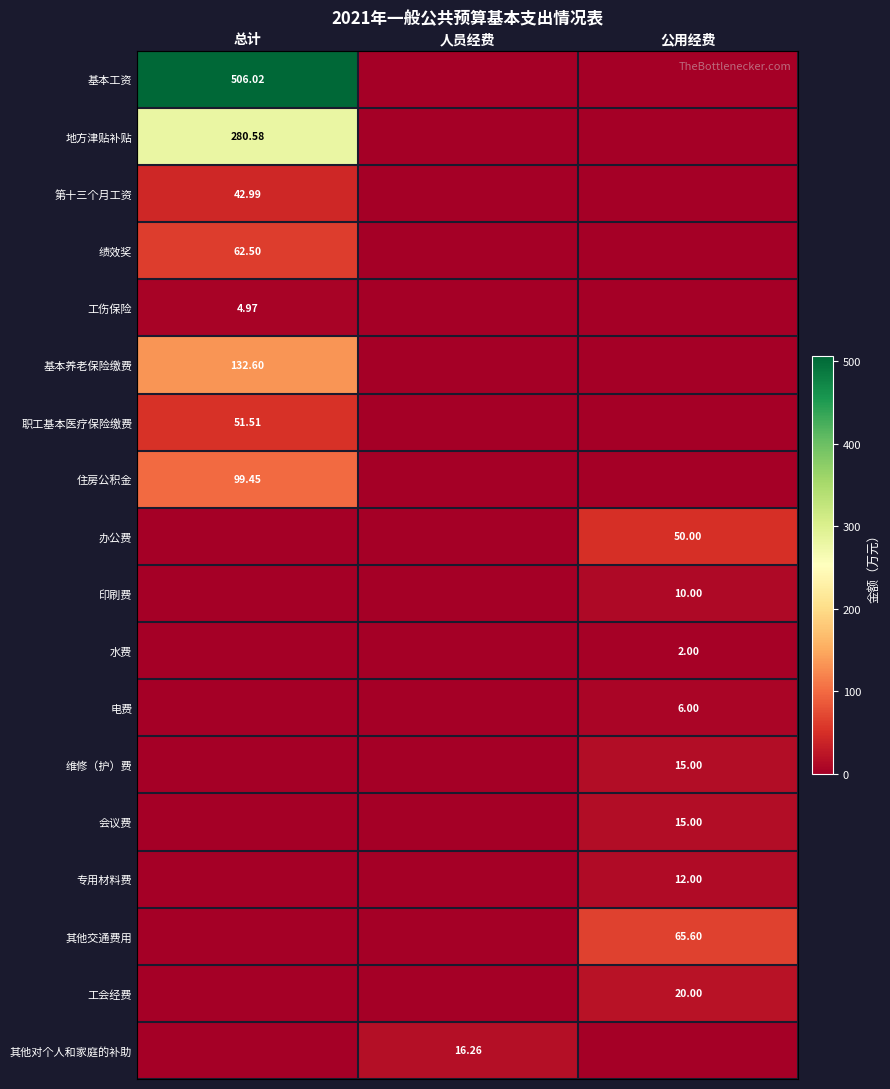

Is the value of 办公费 at 公用经费 greater than the value of 基本工资 at 总计?

No